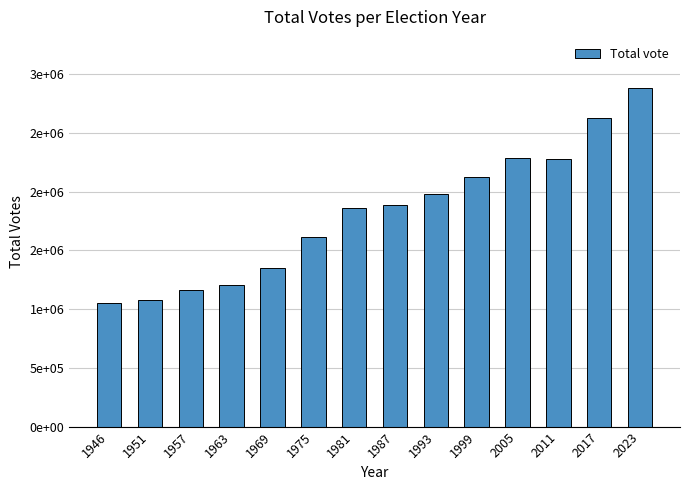

What is the value of the 5th bar from the left?

1351813